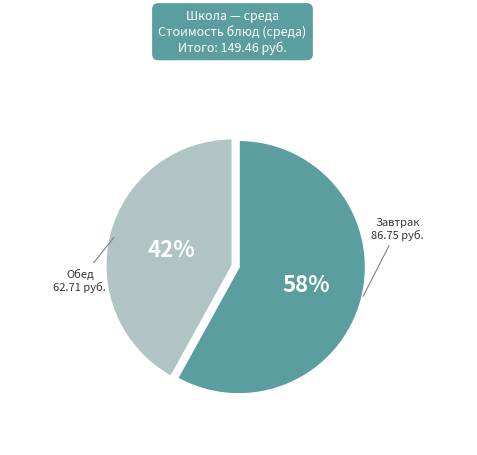

To the nearest percent, what is the average slice percentage?

50%